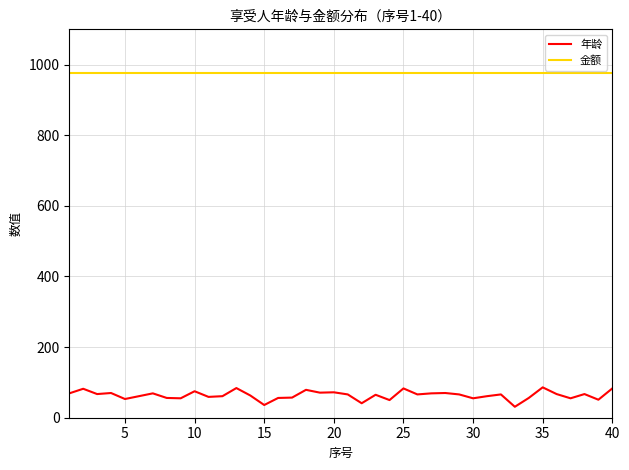

Count the number of categories in the chart.

40